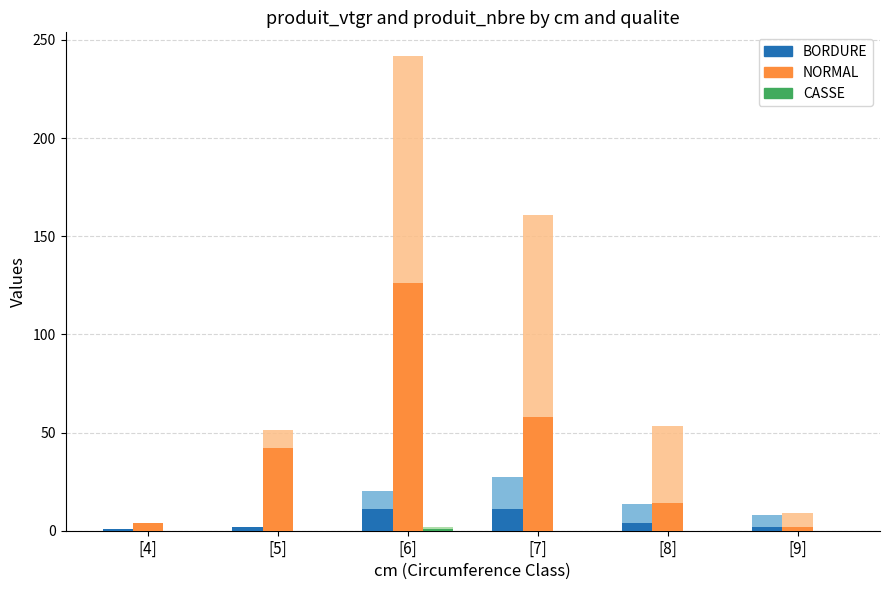

How many positive values does the CASSE series have?

1